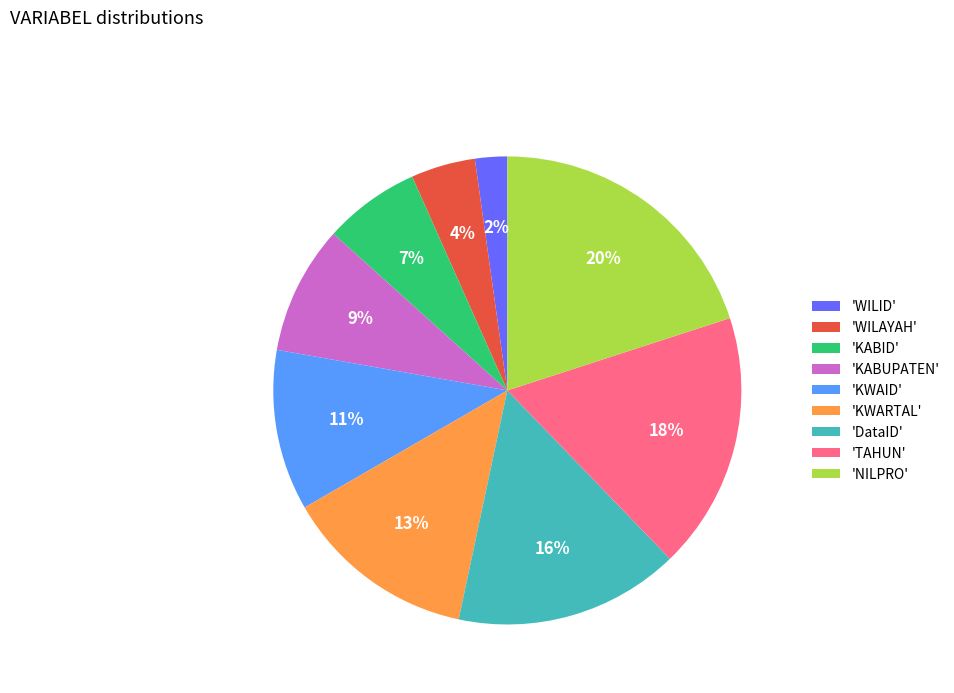

Which category has the biggest portion of the pie?

'NILPRO'